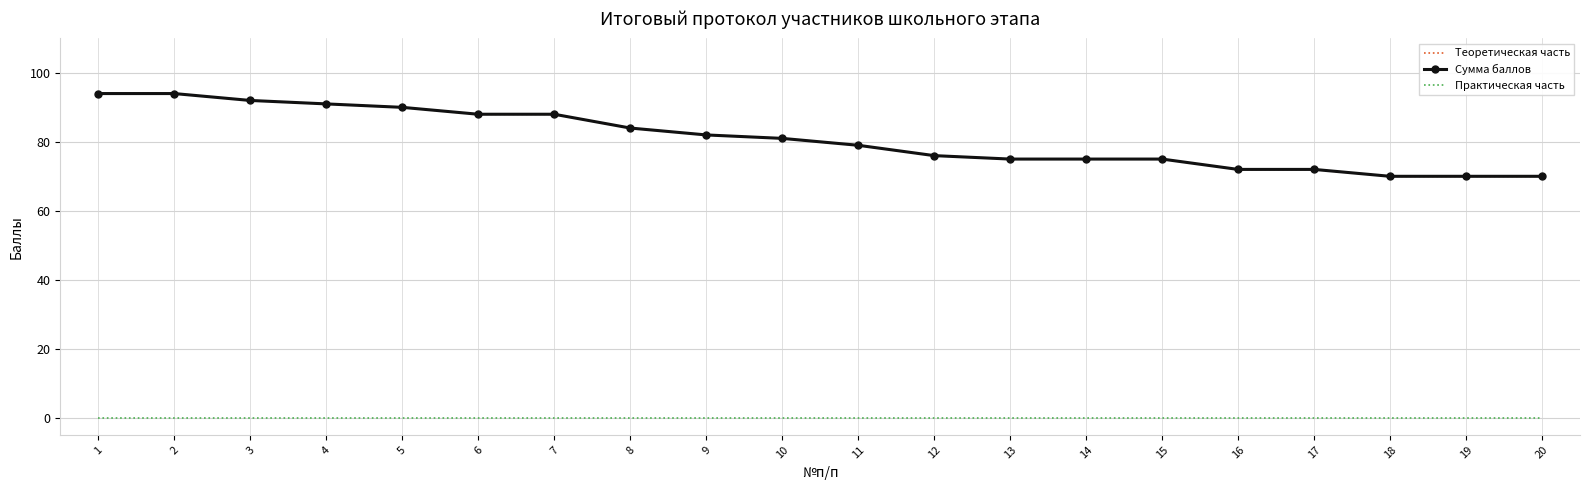

True or false: Сумма баллов and Теоретическая часть cross at least once.

False